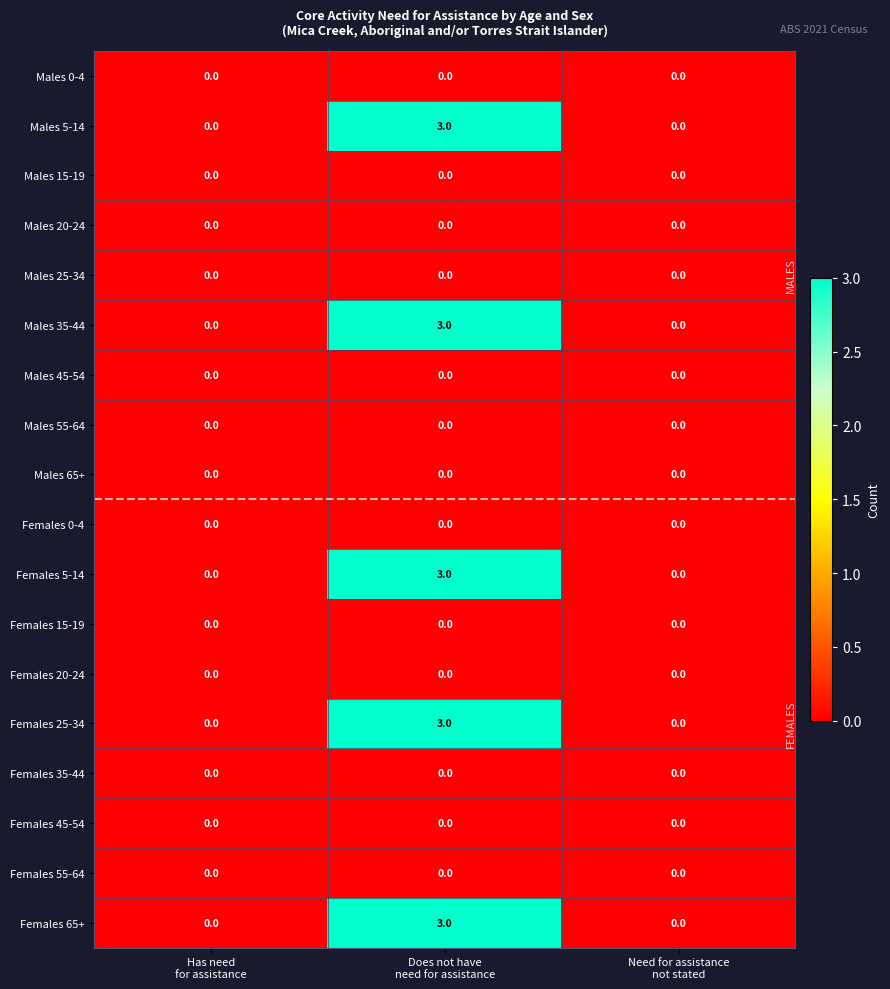

What is the difference between the maximum and minimum values in the Females 25-34 series?

3